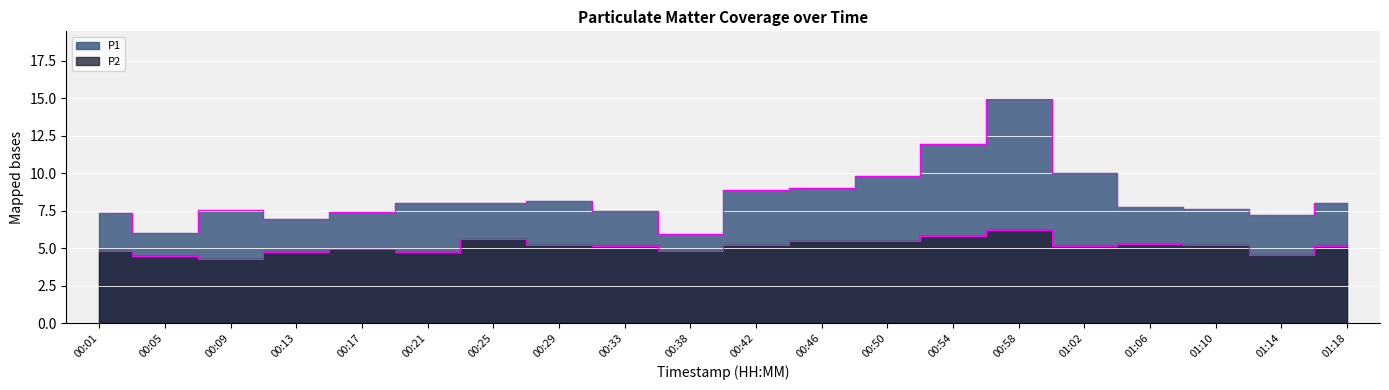

Rank the series by their average value, from highest to lowest.

P1, P2